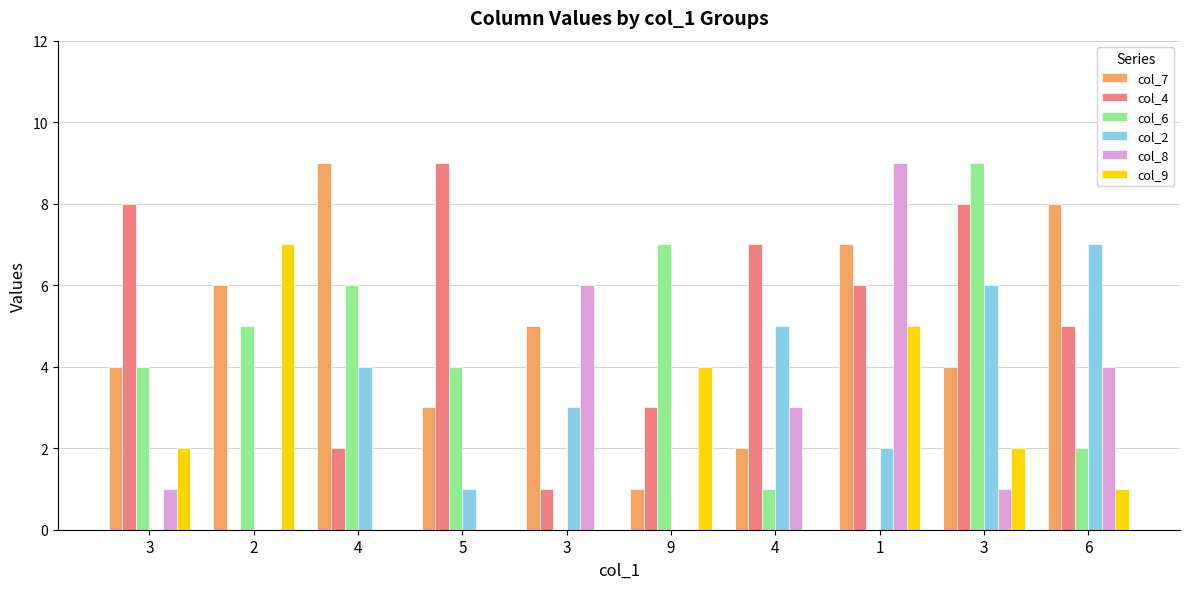

Between 9 and 3, which is larger?

3